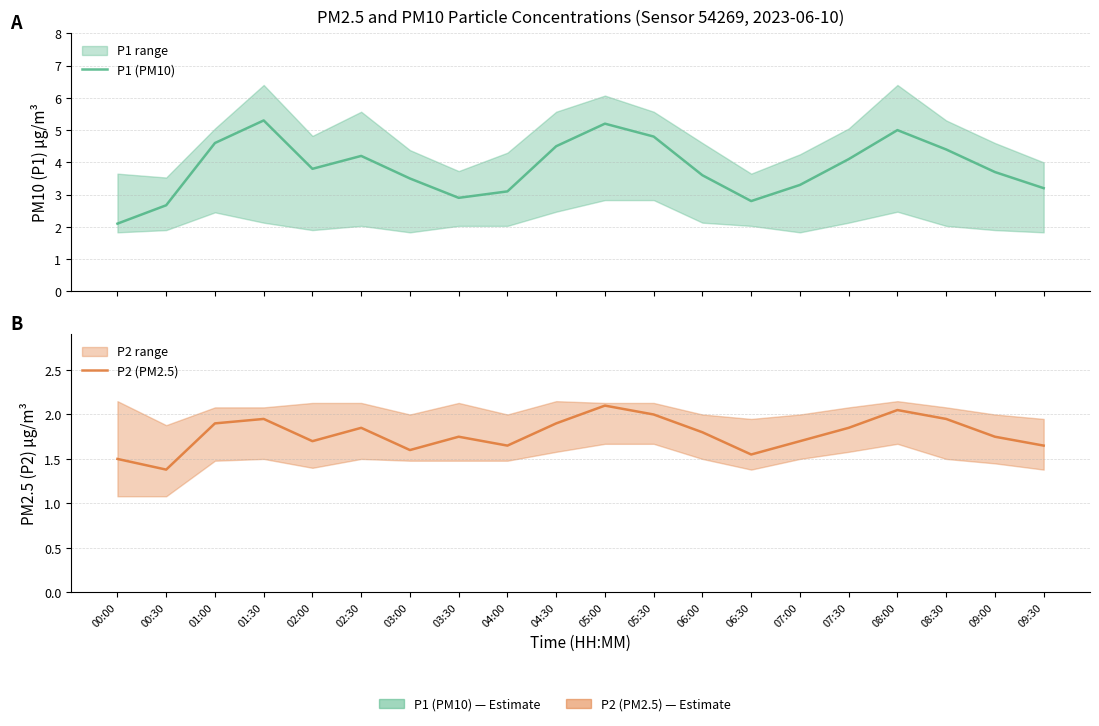

In P1 (PM10), how many points are higher than both neighbors (excluding endpoints)?

4